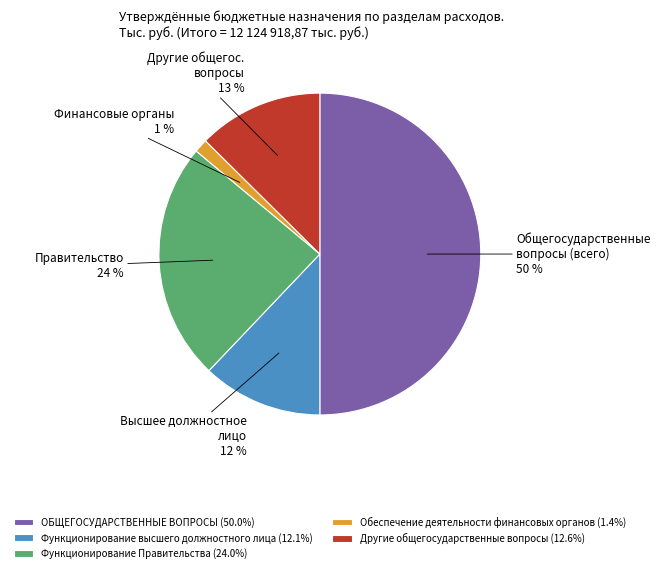

To the nearest percent, what percentage of the pie is ОБЩЕГОСУДАРСТВЕННЫЕ ВОПРОСЫ?

50%